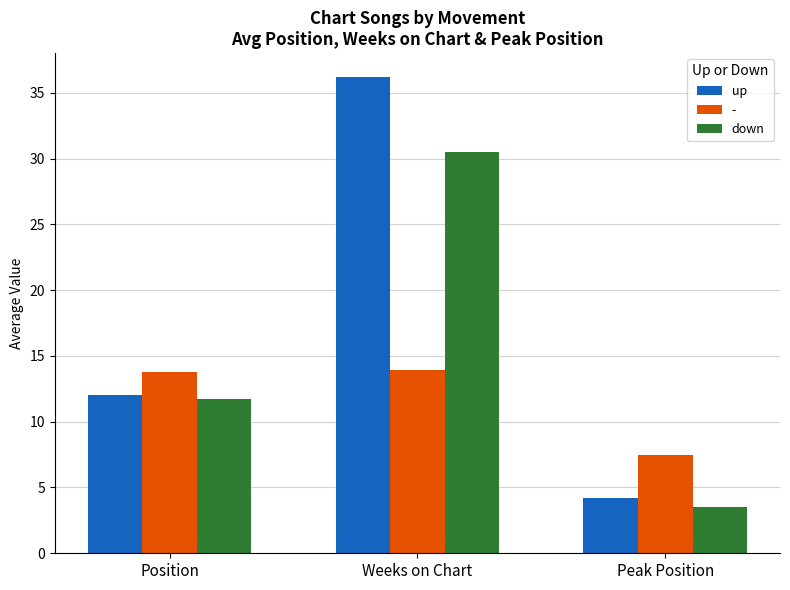

What is the minimum value for down?

3.5